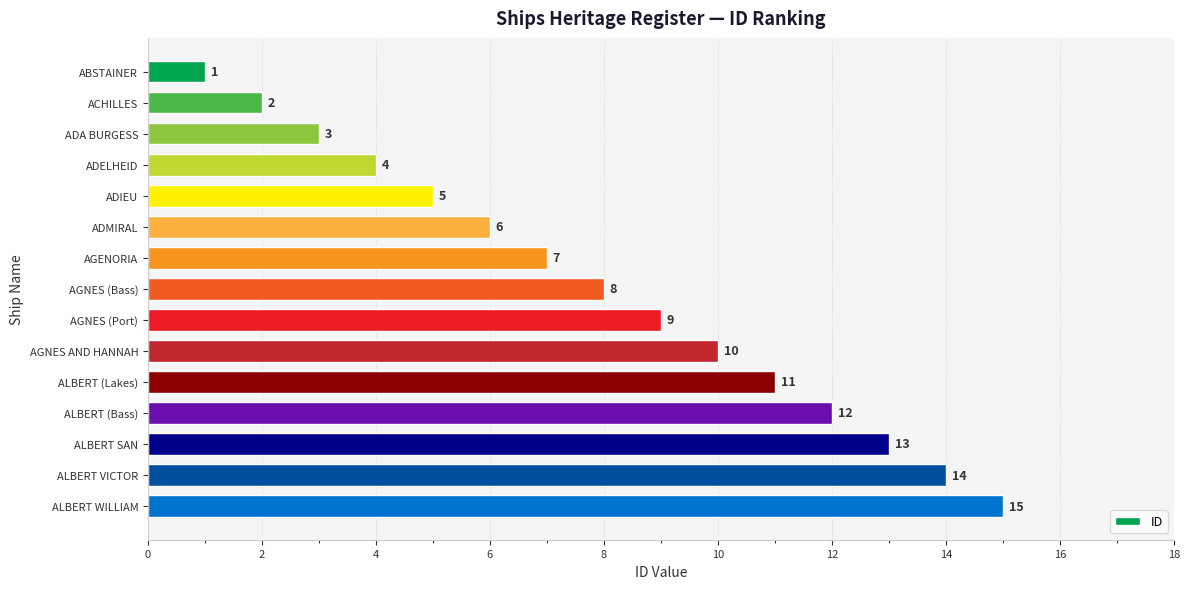

The chart shows a value of 3 at ADIEU. True or false?

False